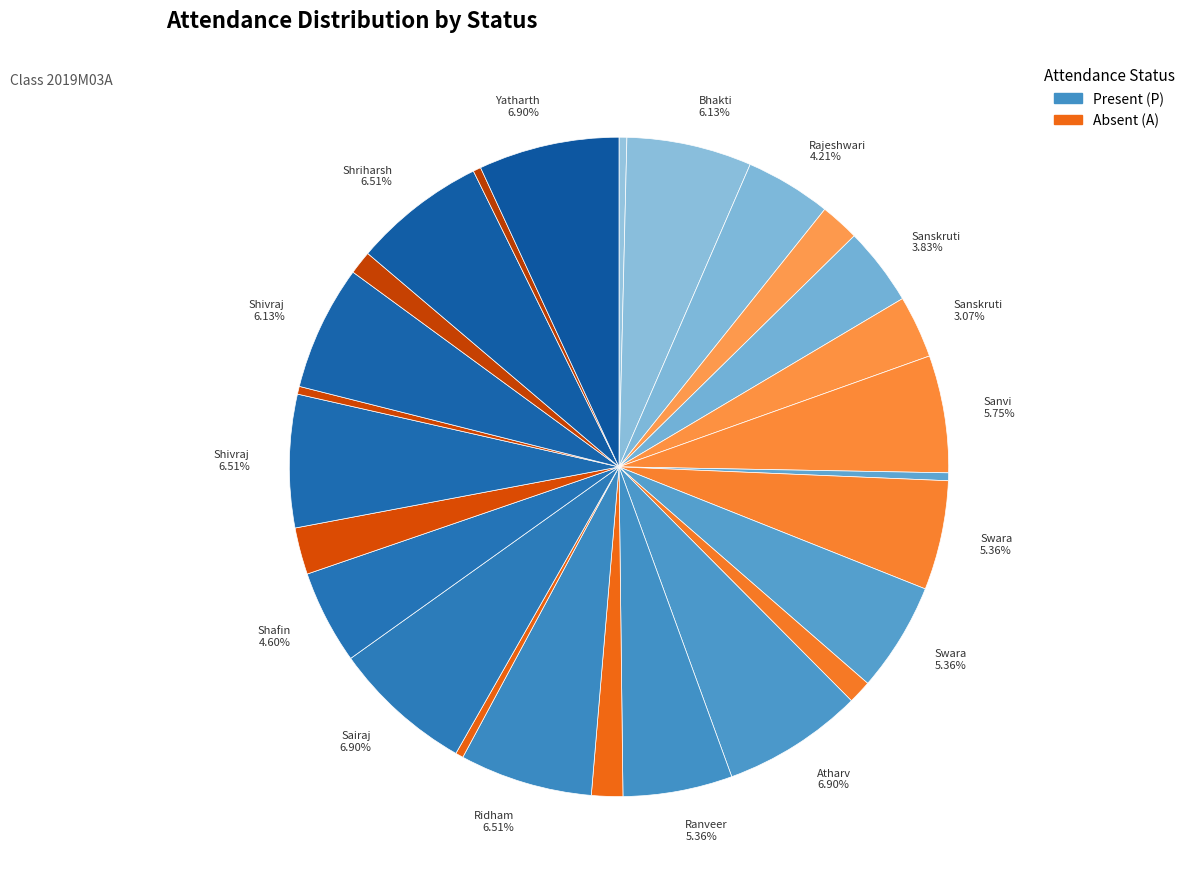

How many segments does this pie chart have?

26